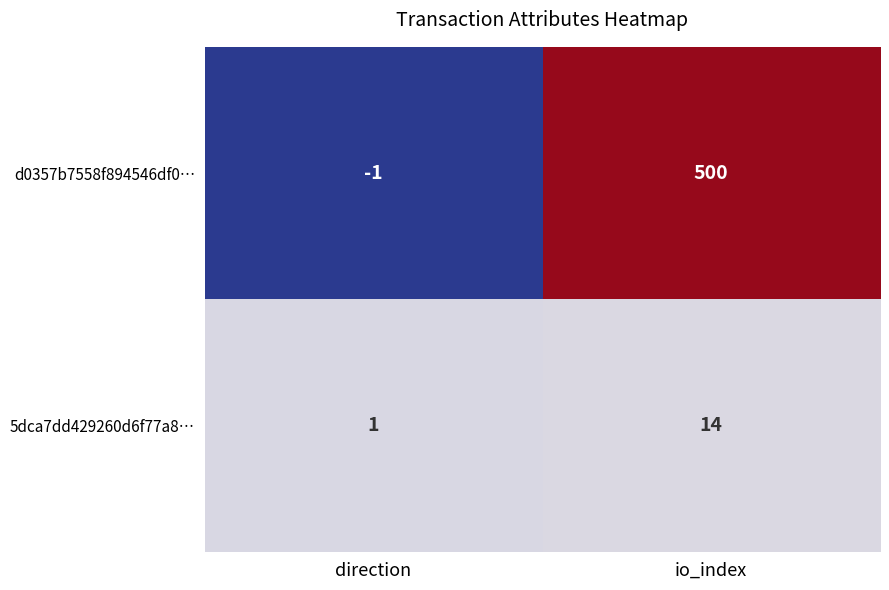

Which label corresponds to the smallest value in the chart?

direction